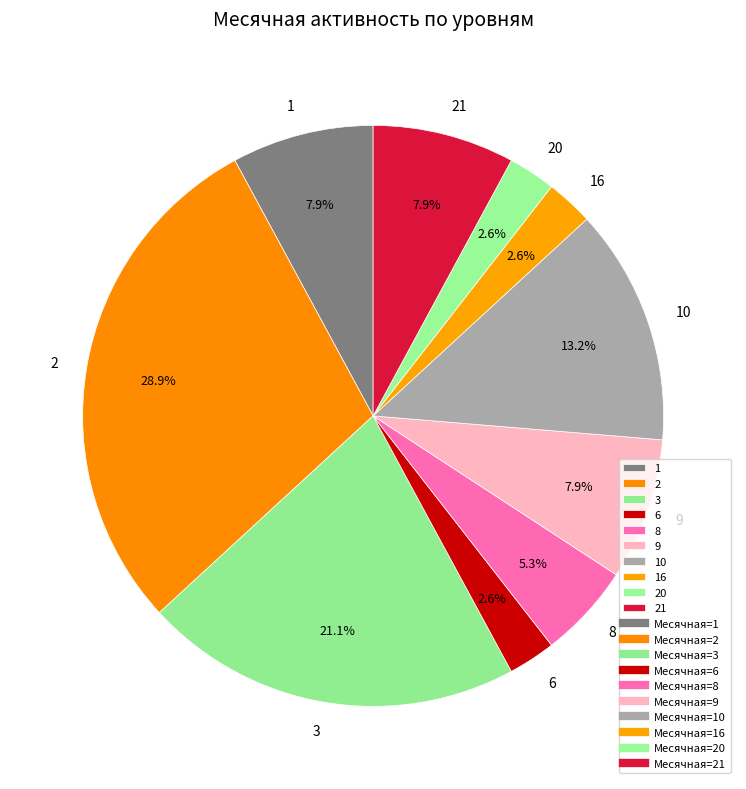

How many slices are in this pie chart?

10